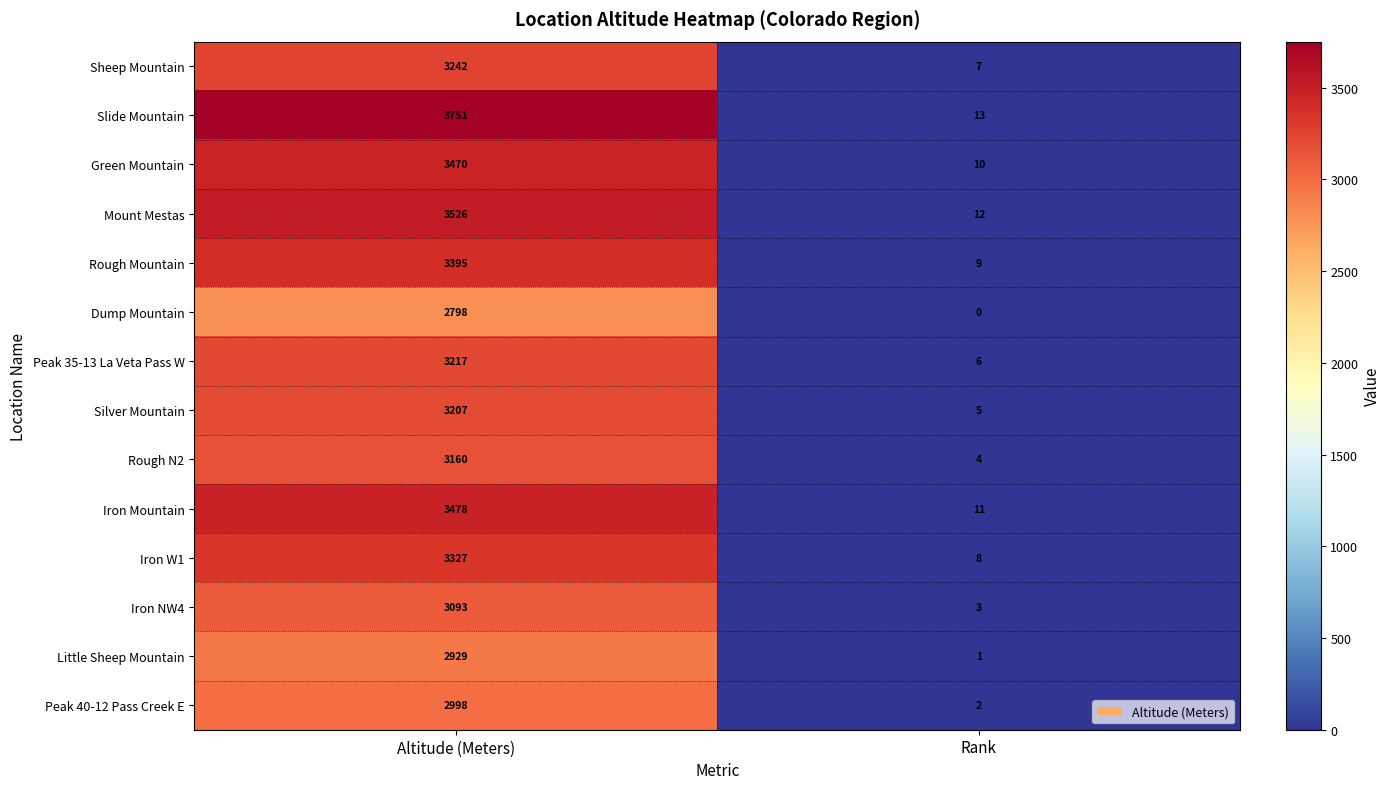

What is the sum of all Little Sheep Mountain values?

2930